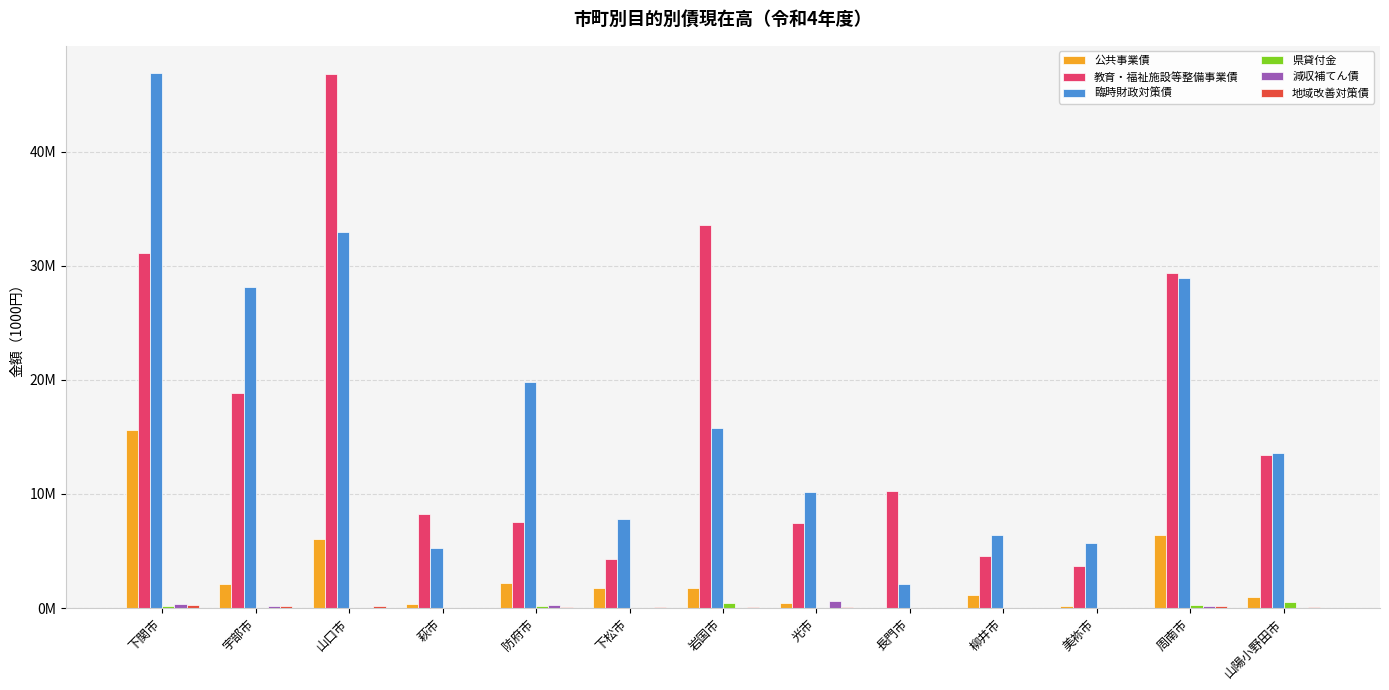

List the labels in order of 県貸付金 value, largest first.

山陽小野田市, 岩国市, 周南市, 下関市, 防府市, 美祢市, 宇部市, 山口市, 萩市, 下松市, 光市, 長門市, 柳井市